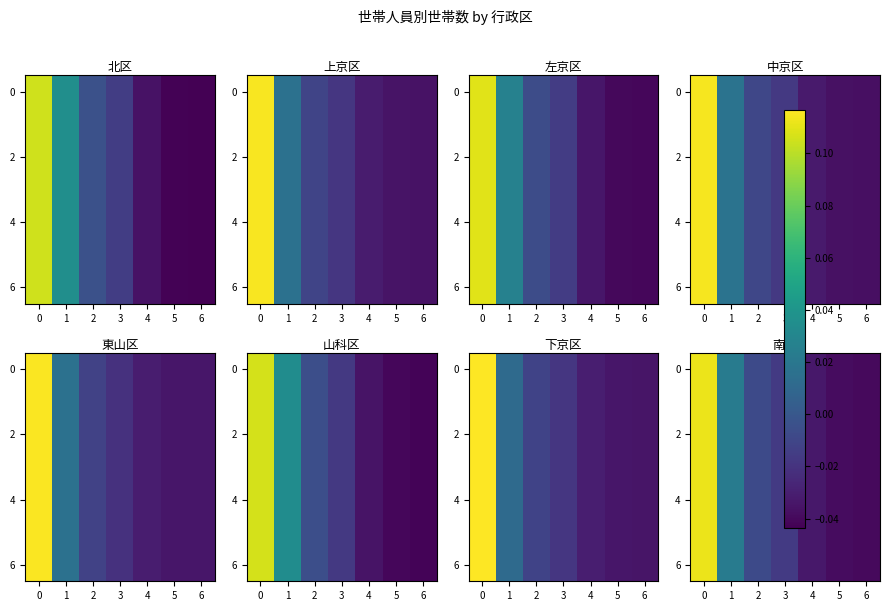

Which category has the lowest value across all series?

6